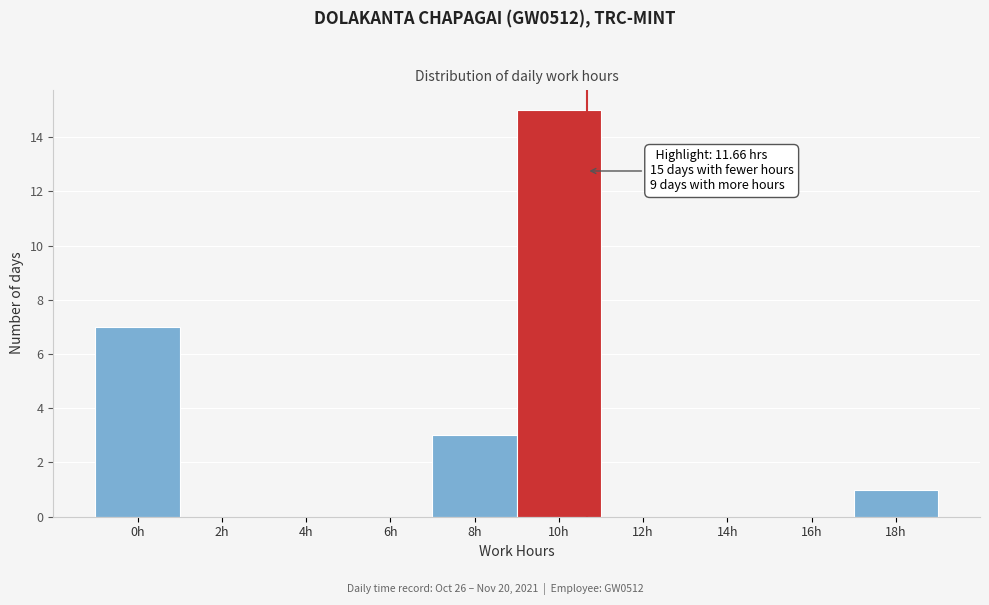

Reading left to right, what are all the values shown in this chart?

0h=7	2h=0	4h=0	6h=0	8h=3	10h=15	12h=0	14h=0	16h=0	18h=1